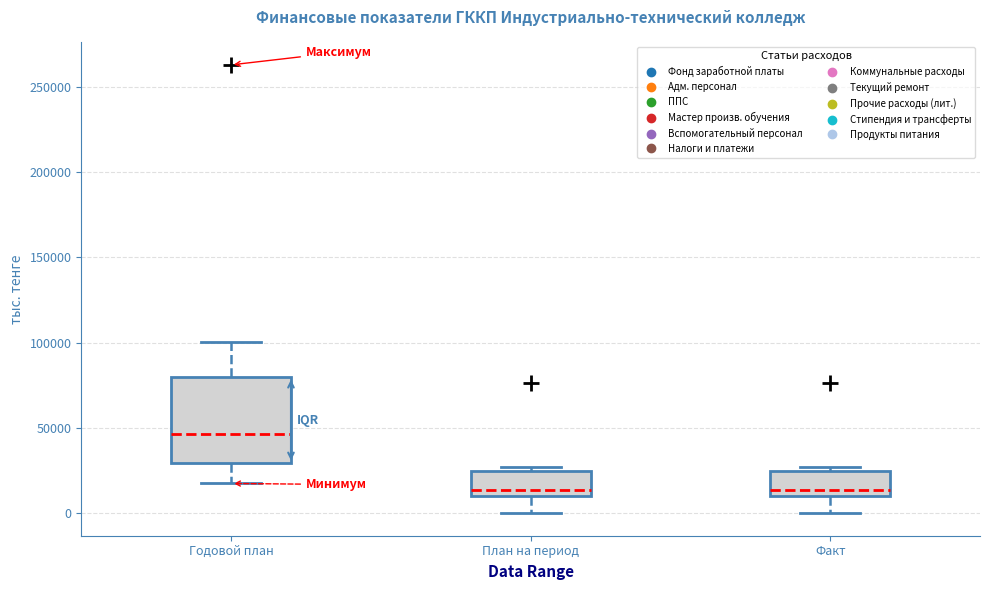

Which box is the tallest, from its lower edge to its upper edge?

Годовой план